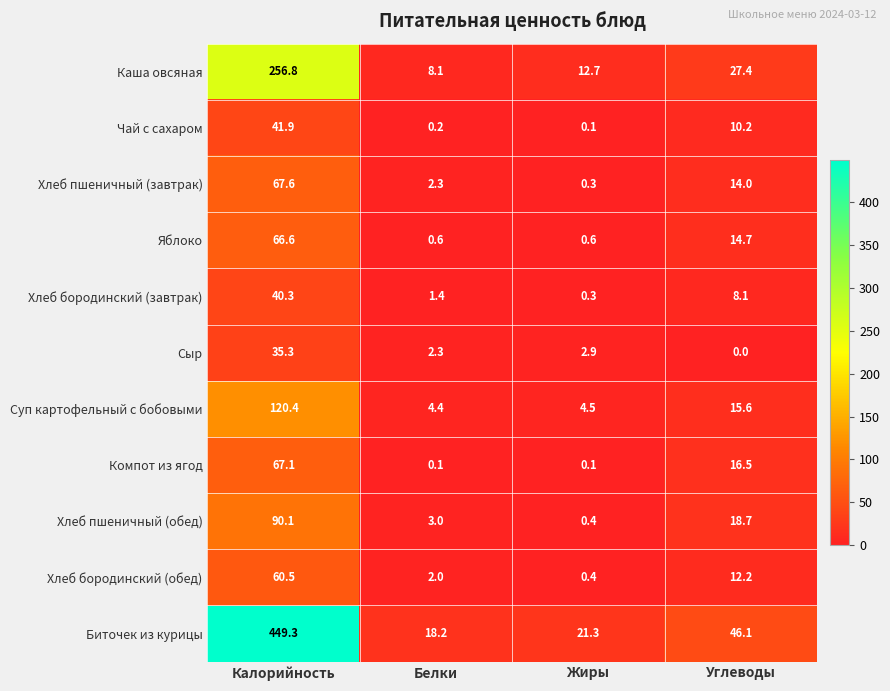

True or false: Яблоко has a value of 22.7 at Калорийность.

False